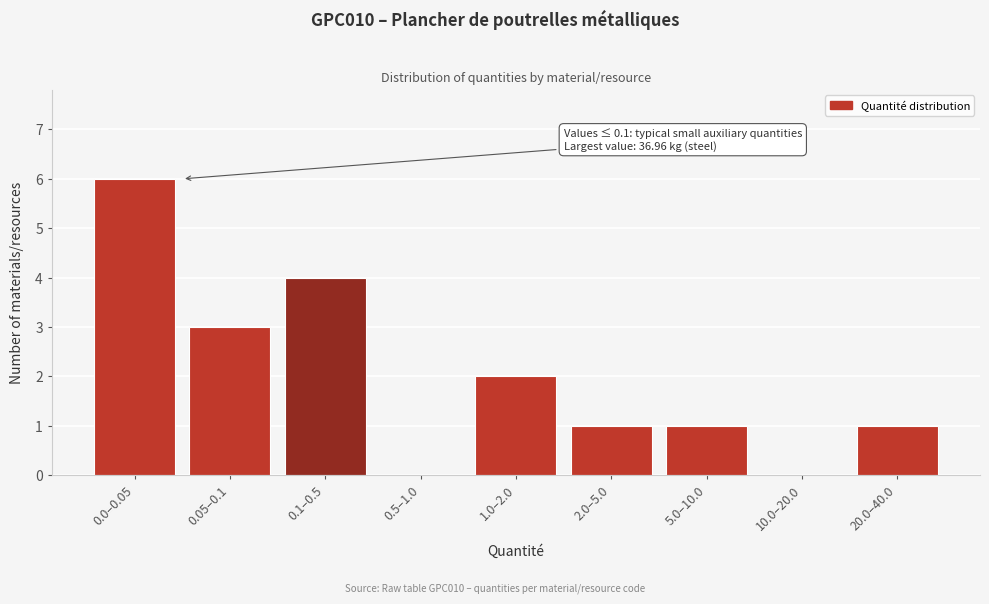

Reading right to left, transcribe all the data shown in this chart.

20.0–40.0=1	10.0–20.0=0	5.0–10.0=1	2.0–5.0=1	1.0–2.0=2	0.5–1.0=0	0.1–0.5=4	0.05–0.1=3	0.0–0.05=6